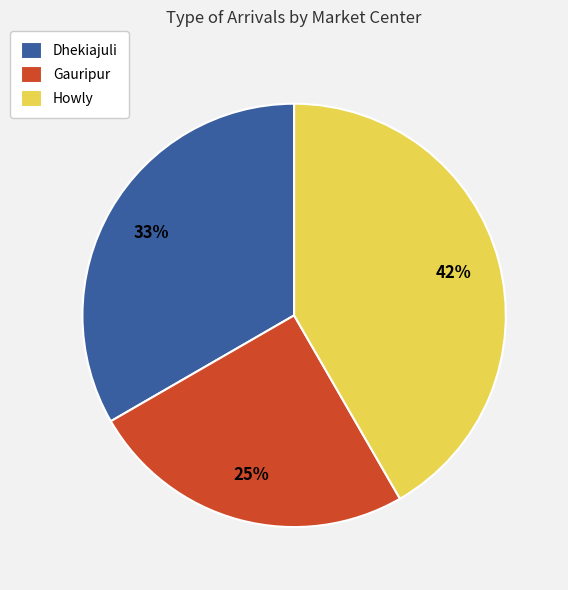

Approximately how many times larger is the value at Dhekiajuli compared to Gauripur?

1.3